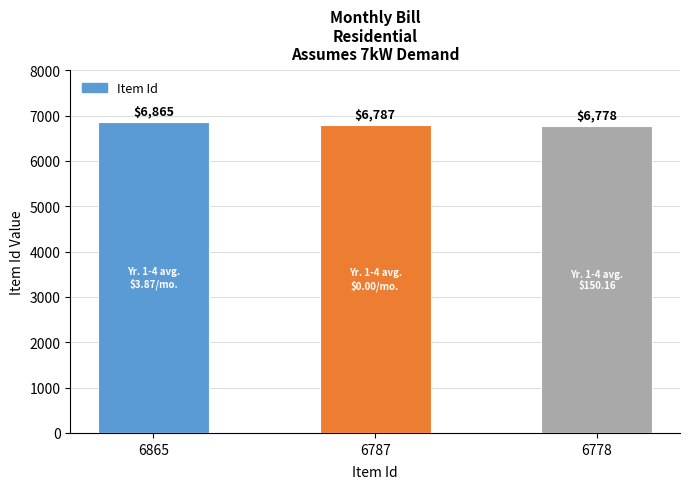

What is the value of the 3rd bar from the left?

6778